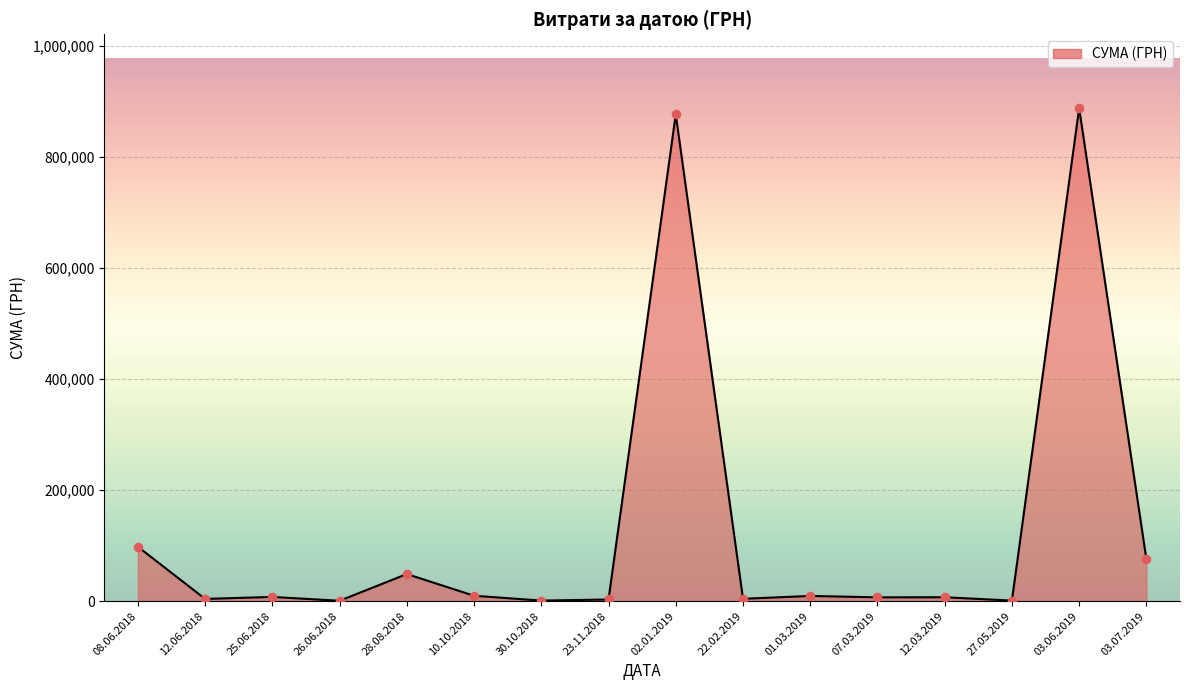

What is the maximum value shown in the chart?

888317.1